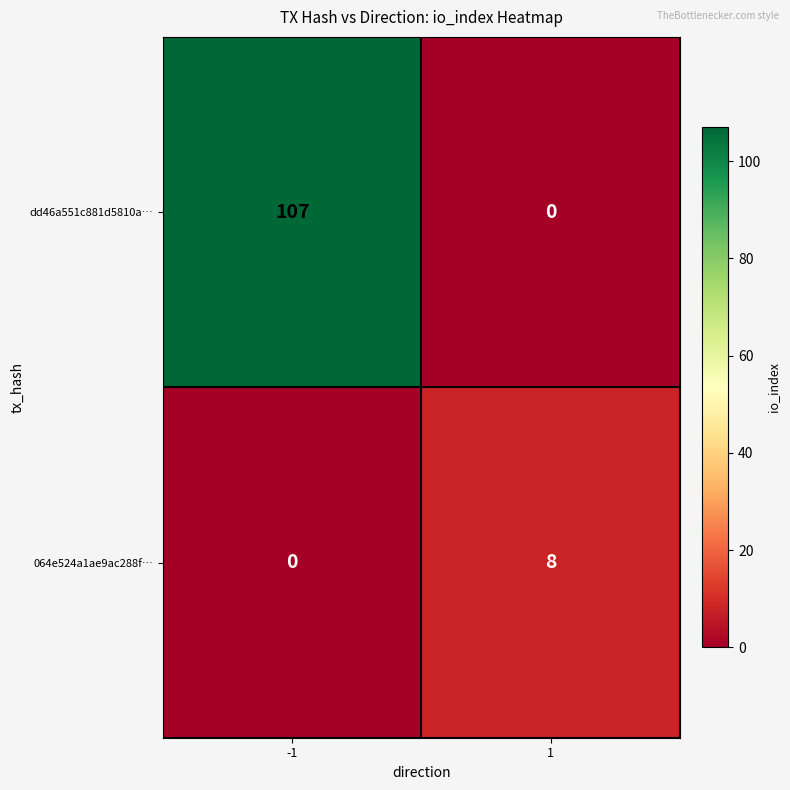

True or false: 064e524a1ae9ac288f… has a value of 0 at -1.

True